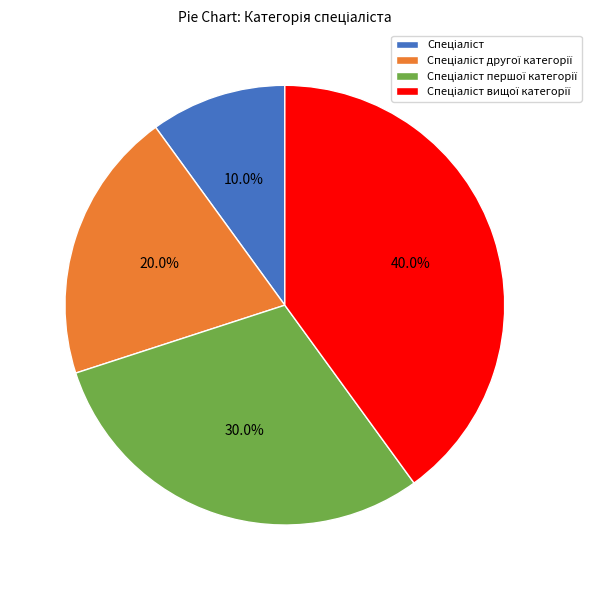

Is there any slice that represents more than half of the pie?

No